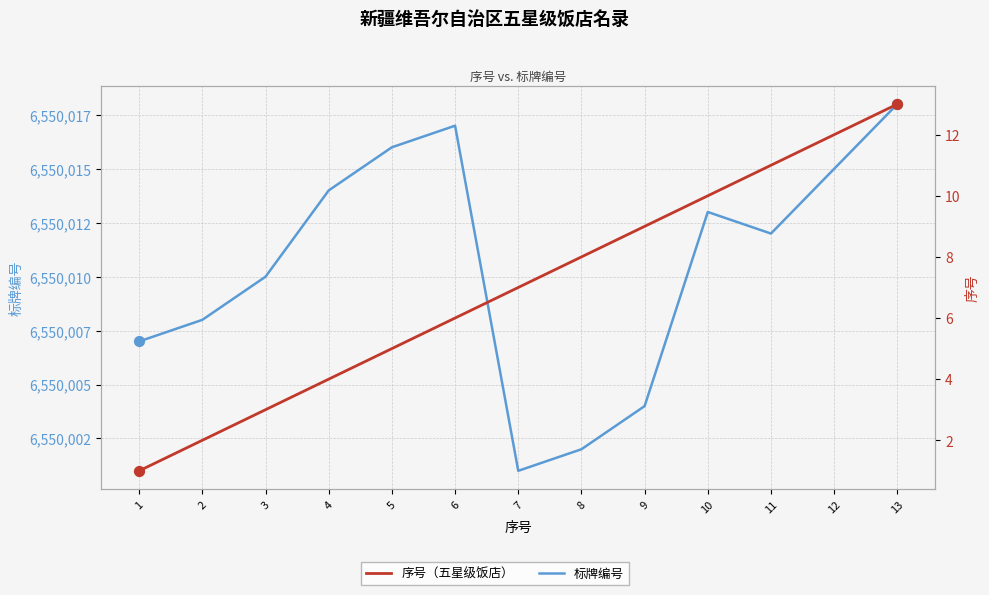

Which series has the largest Y range (max minus min)?

标牌编号